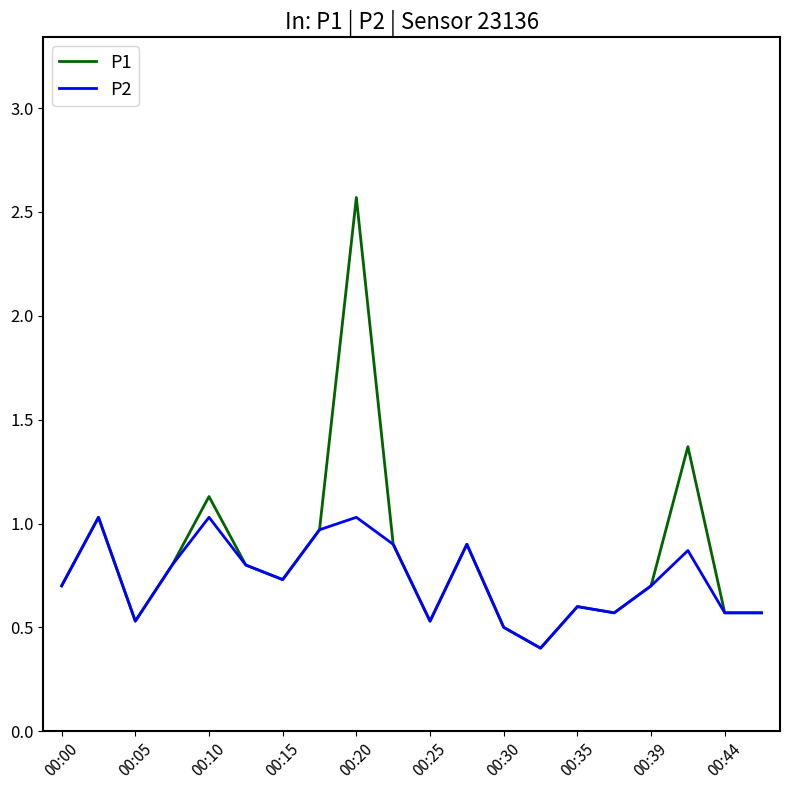

Count the number of data series in this chart.

2